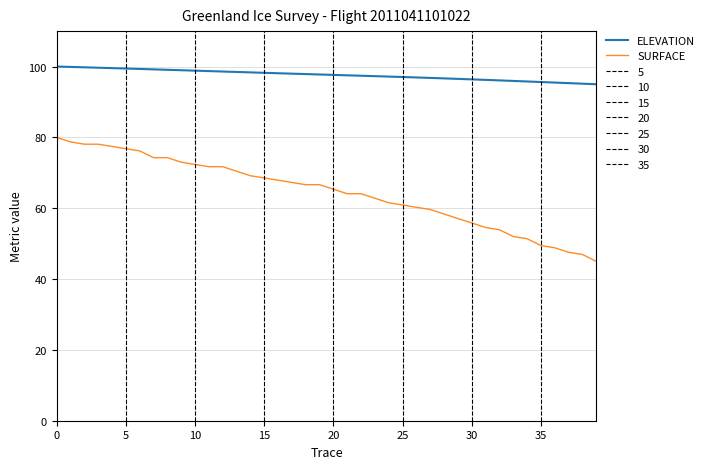

Which series has the largest range (max minus min)?

SURFACE